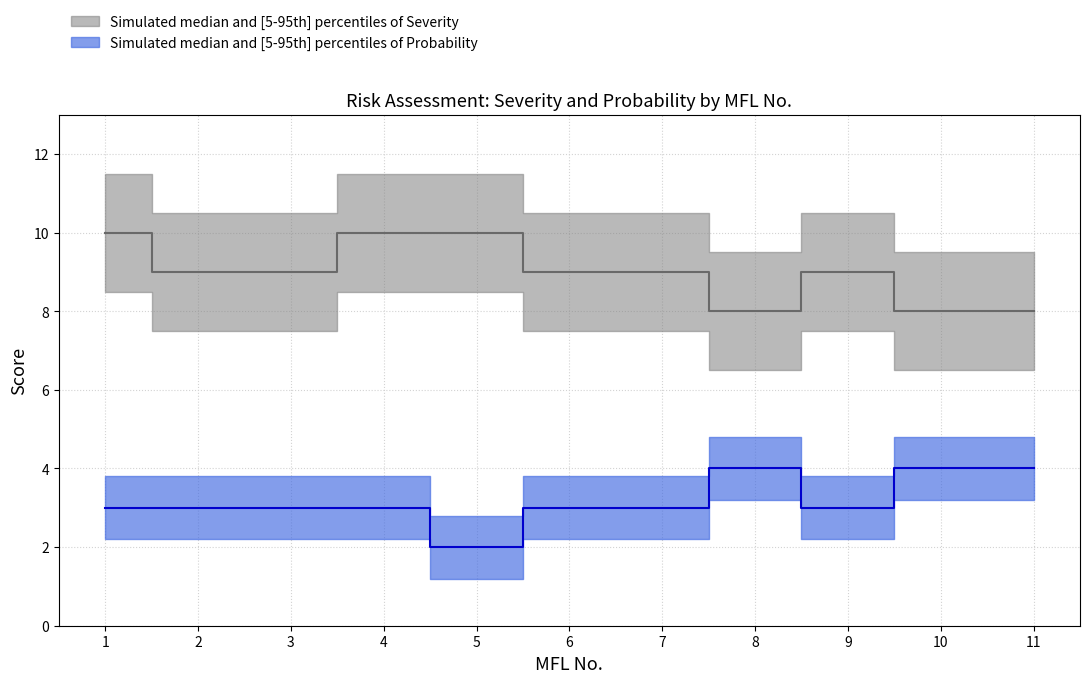

What is the difference between the Severity values at 7 and 5?

1